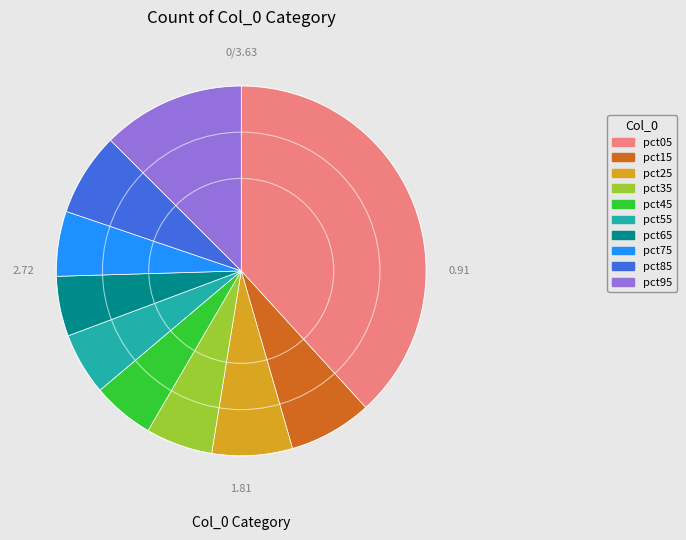

Is there any slice that represents more than half of the pie?

No